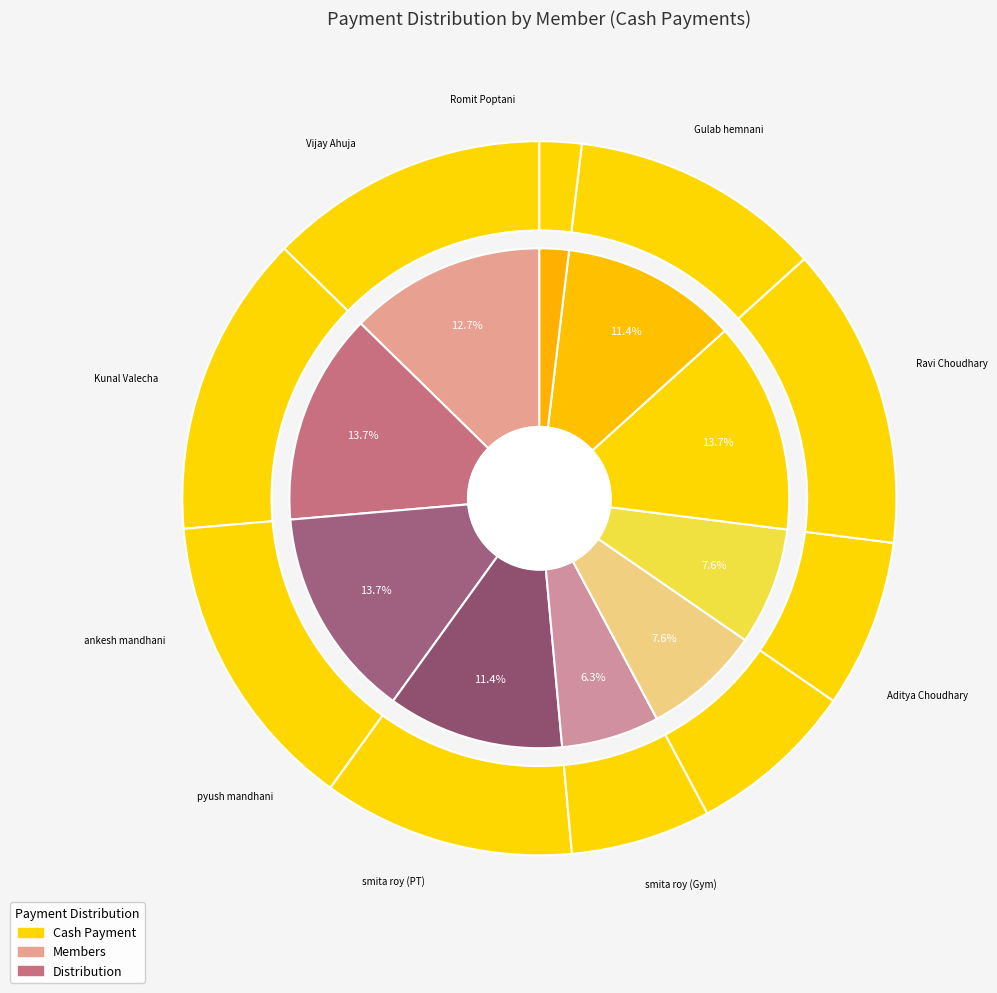

Count the number of slices in the pie.

10